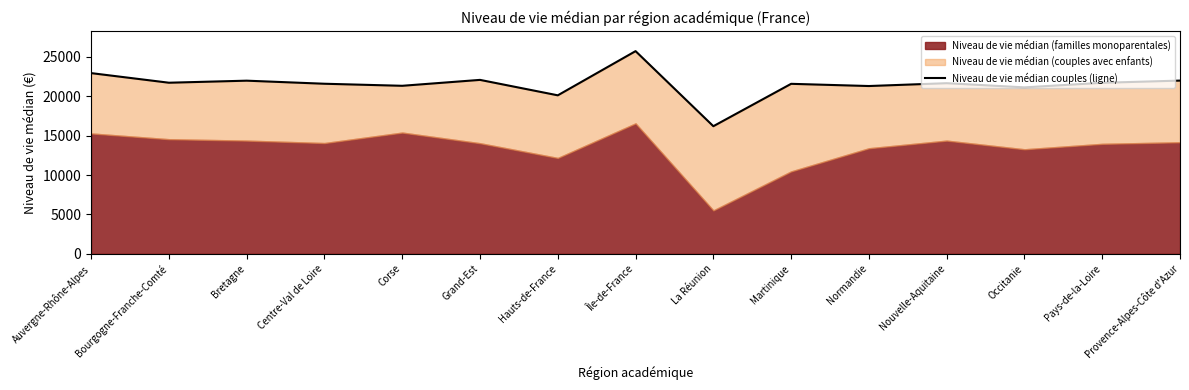

What is the ratio of the value at Hauts-de-France to the value at Grand-Est?

0.9